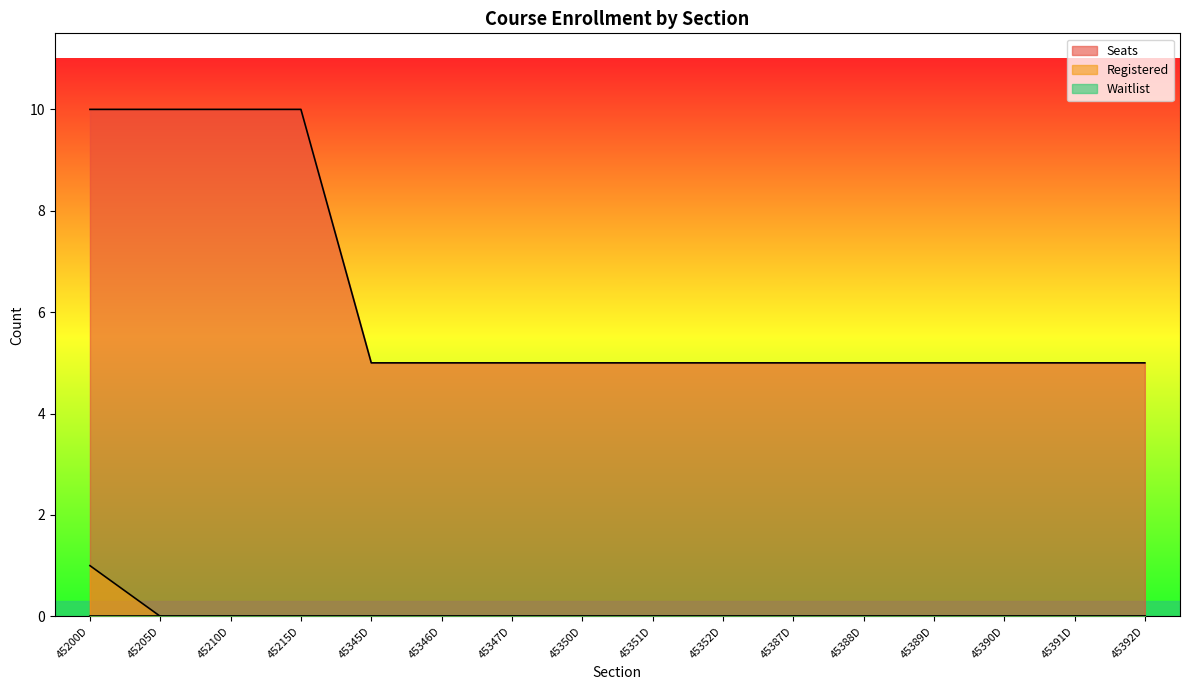

Rank the categories by Registered value from highest to lowest.

45200D, 45205D, 45210D, 45215D, 45345D, 45346D, 45347D, 45350D, 45351D, 45352D, 45387D, 45388D, 45389D, 45390D, 45391D, 45392D